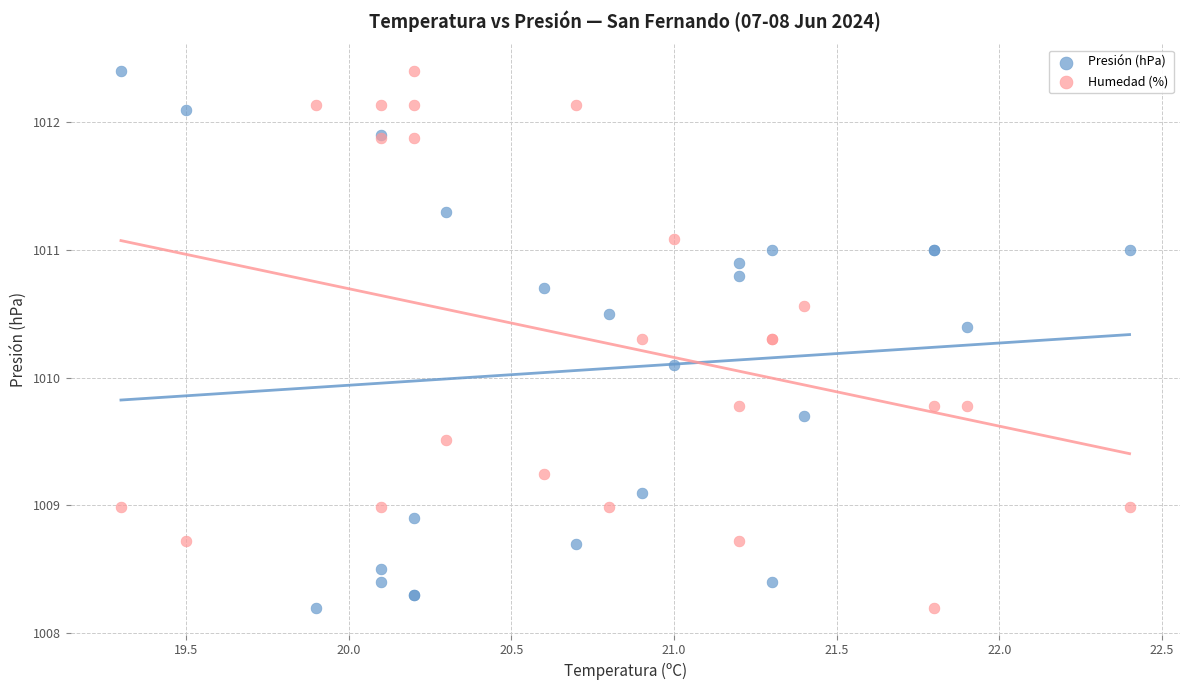

What is the X range (max minus min) for the scatter plot?

3.1